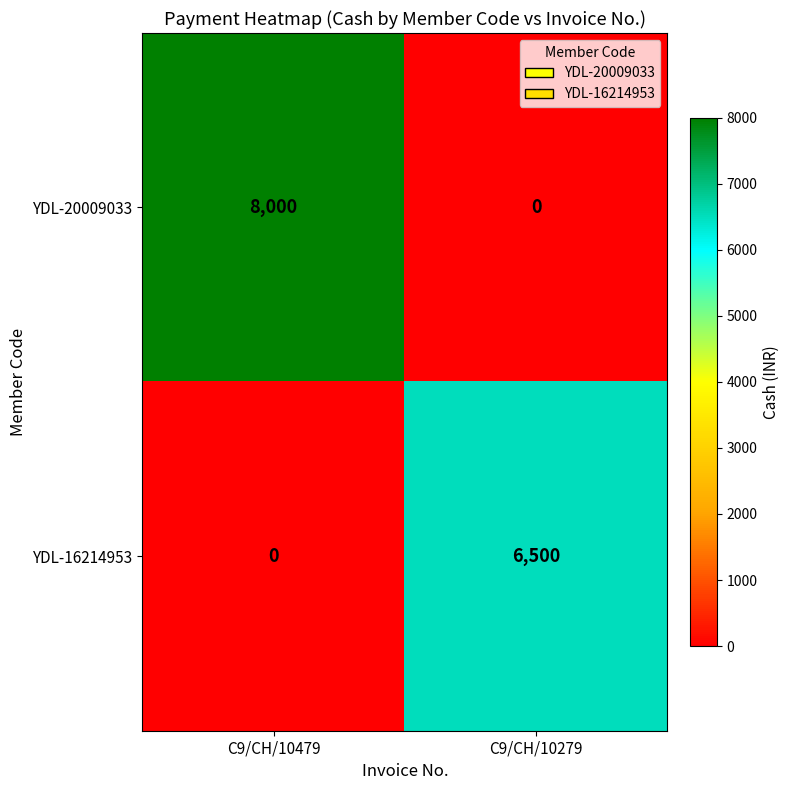

What is the difference between the highest and lowest values at C9/CH/10479?

8000